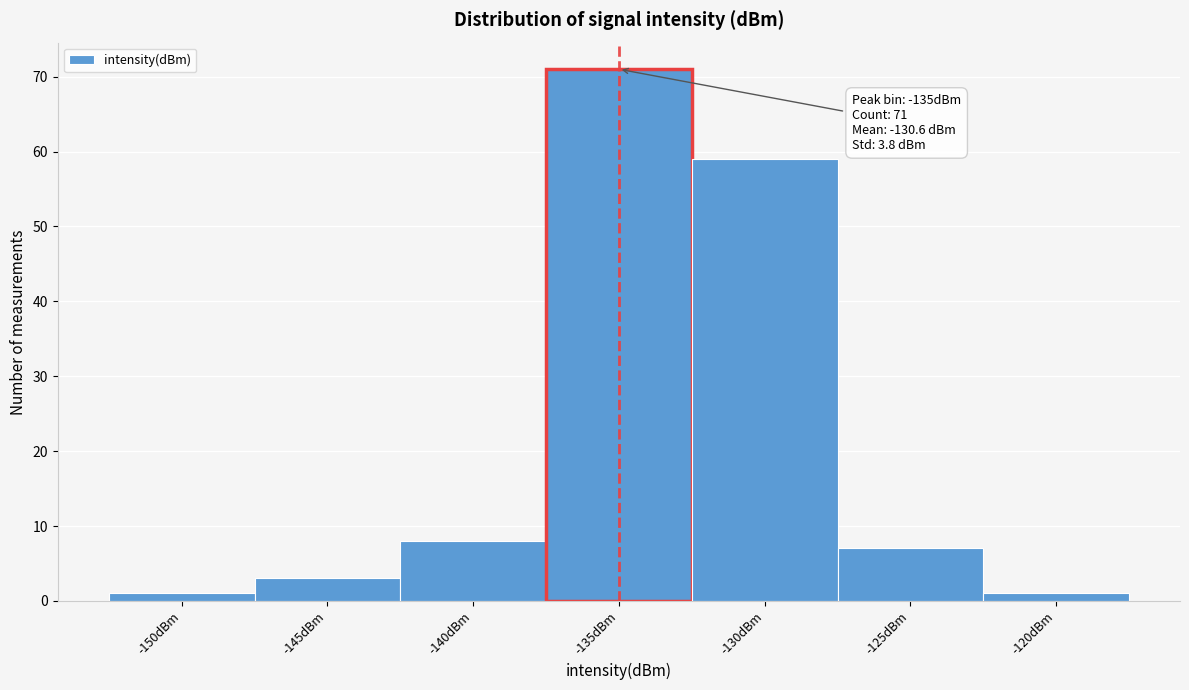

Reading right to left, list all the values displayed in this chart.

-120dBm=1	-125dBm=7	-130dBm=59	-135dBm=71	-140dBm=8	-145dBm=3	-150dBm=1